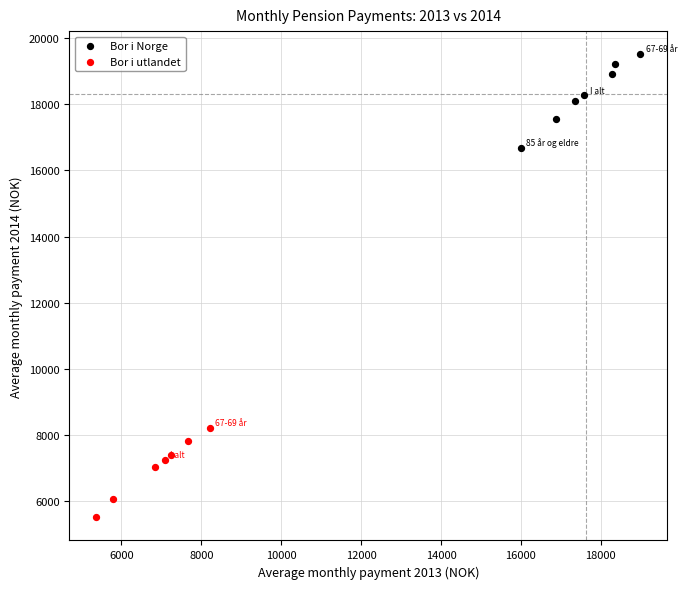

Which series reaches the minimum Y coordinate?

Bor i utlandet